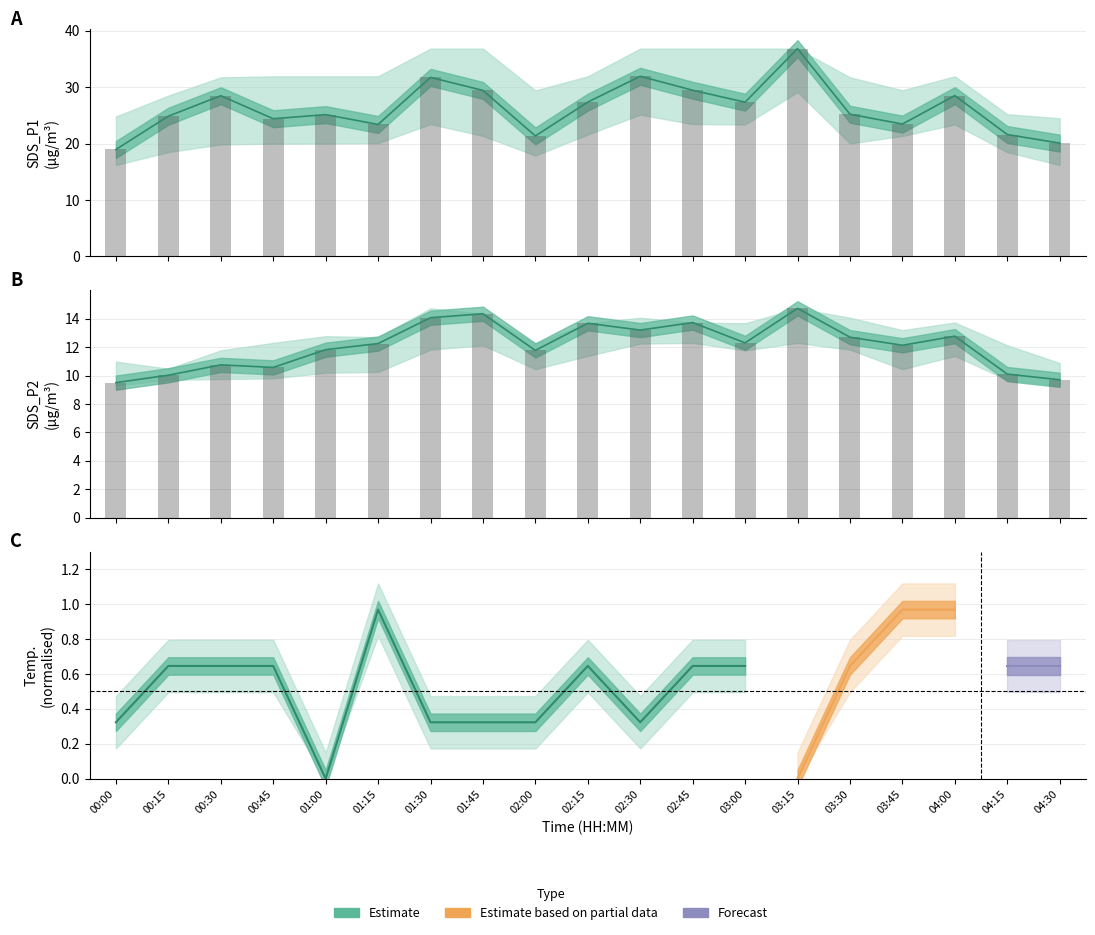

Where does the SDS_P2 series first go above 12?

01:15